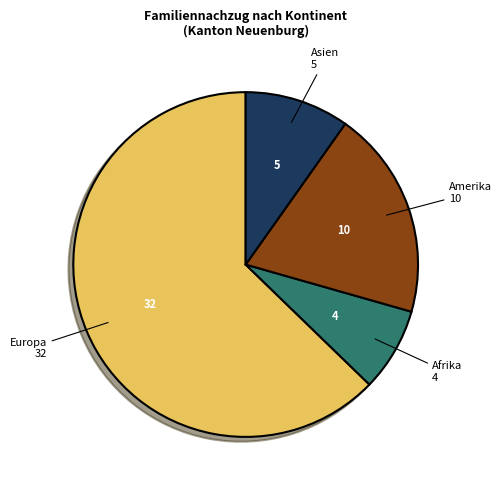

Is there a majority slice in this chart?

Yes